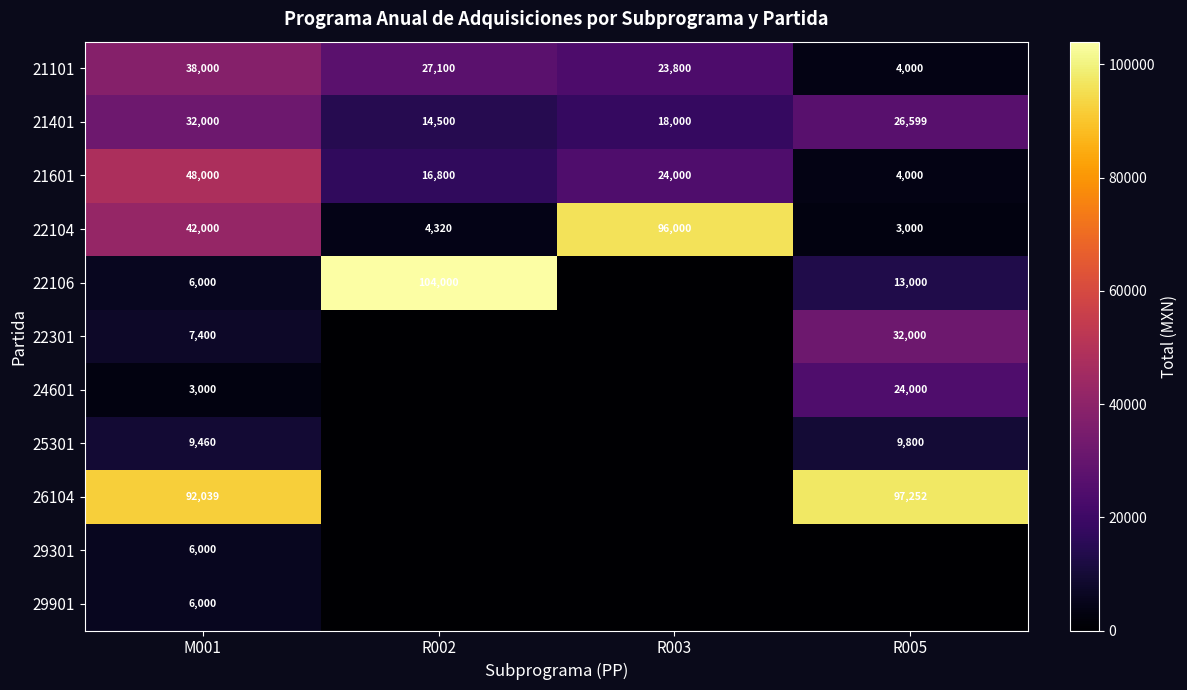

At which category does the chart reach its peak across all series?

R002